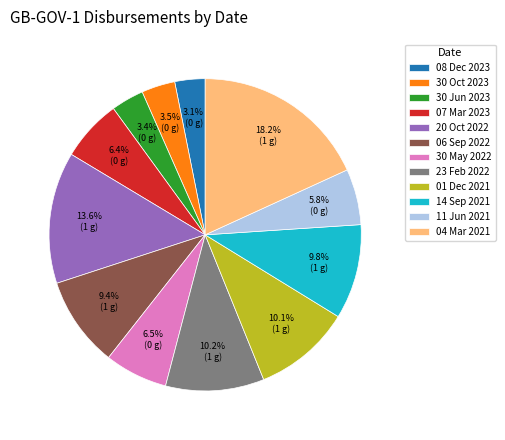

Is there a majority slice in this chart?

No